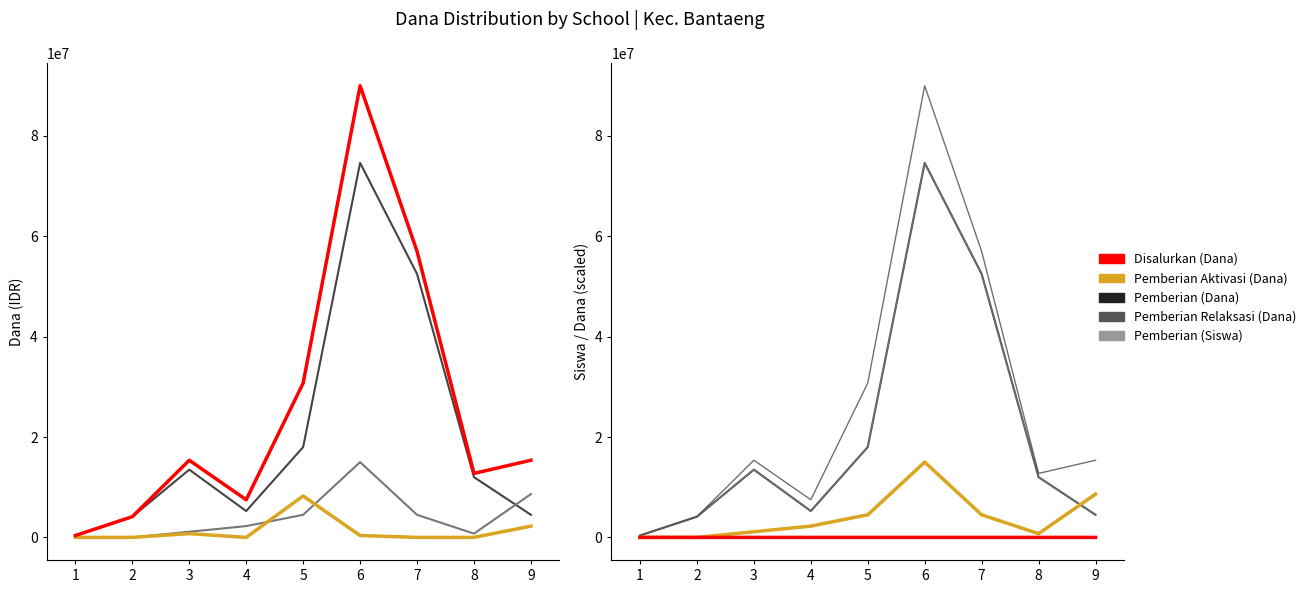

Where does the Disalurkan (Dana) series first go above 15375000?

5